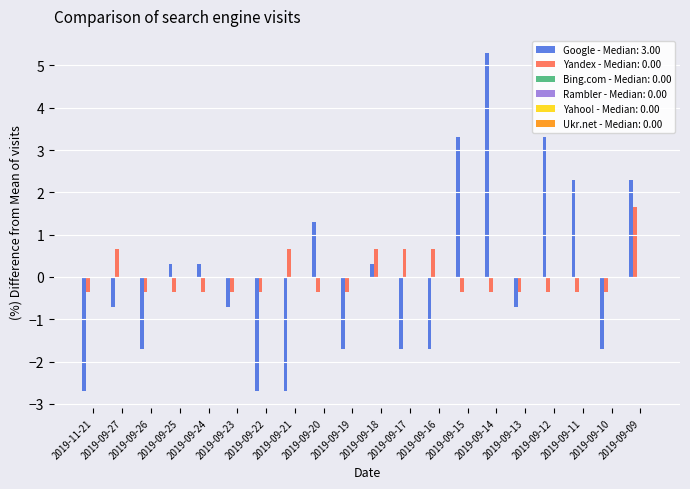

What is the greatest value displayed?

5.3